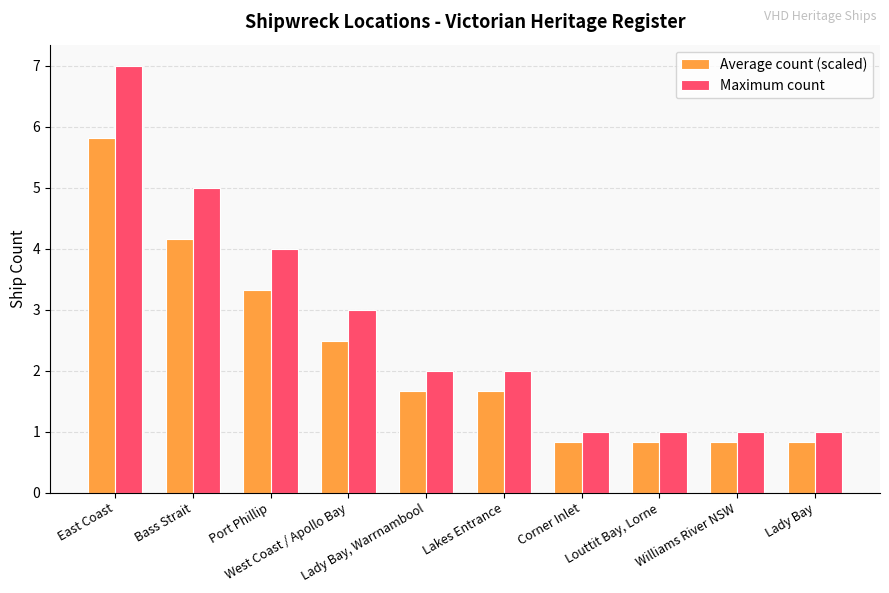

What is the label of the 3rd bar from the left?

Port Phillip